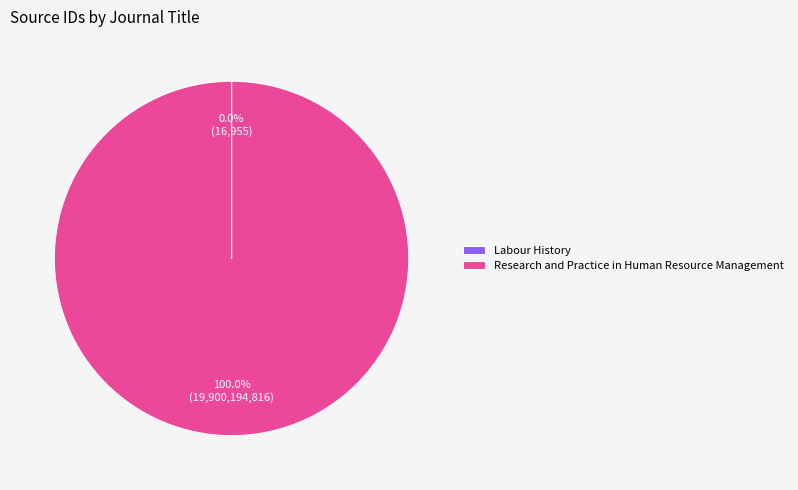

Which category has the biggest portion of the pie?

Research and Practice in Human Resource Management